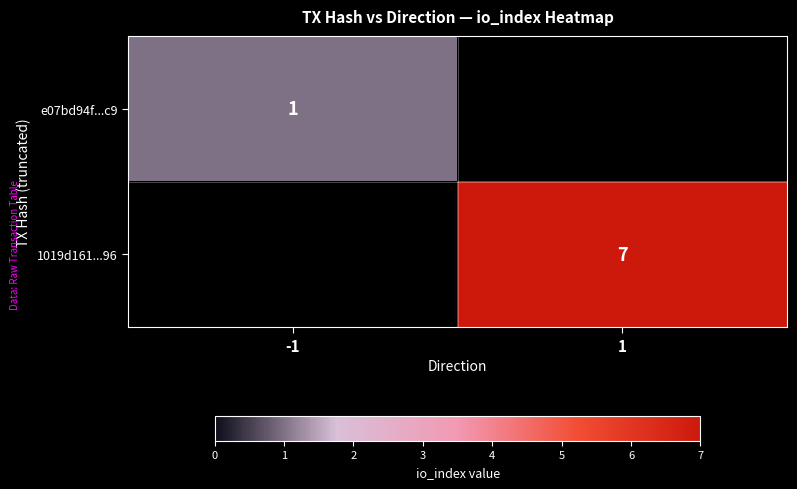

Is it true that e07bd94f...c9 equals 1 at -1?

True